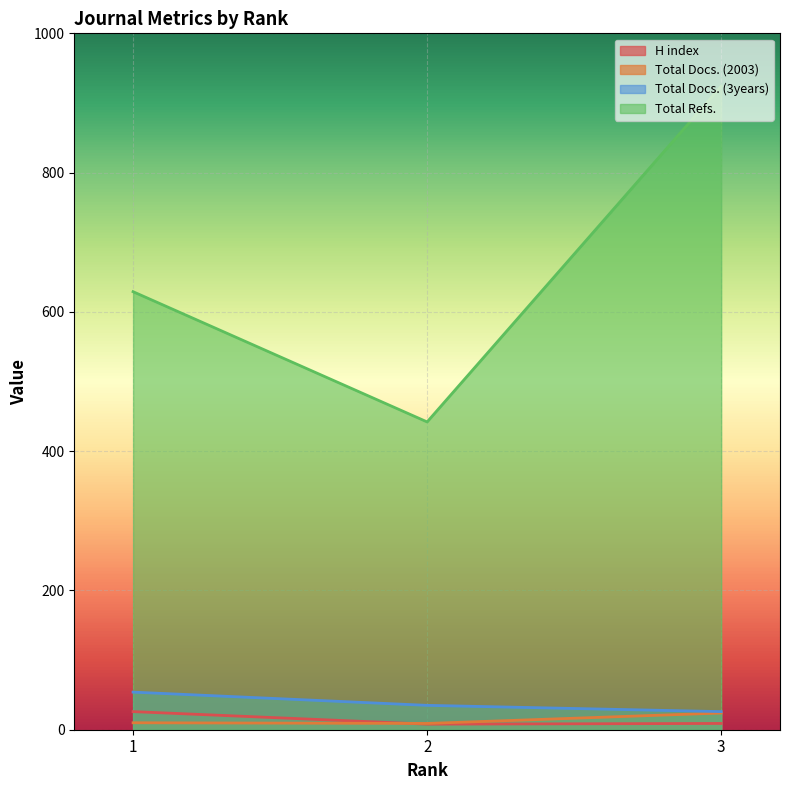

True or false: Total Refs. has a value of 442 at 2.

True